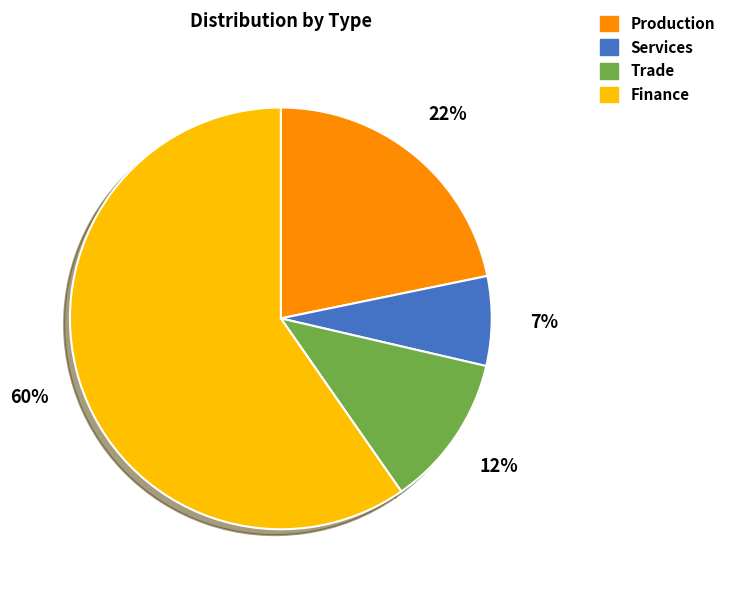

Which category accounts for the majority?

Finance